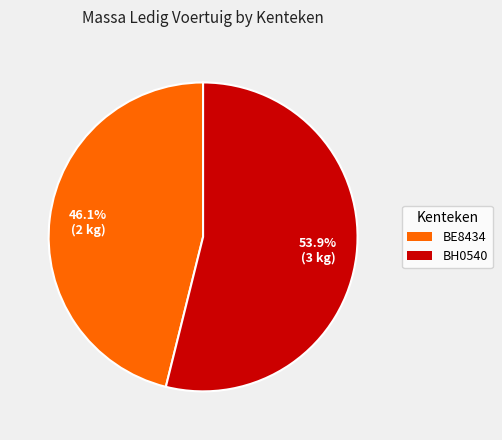

The BE8434 slice represents 46% of the pie. True or false?

True